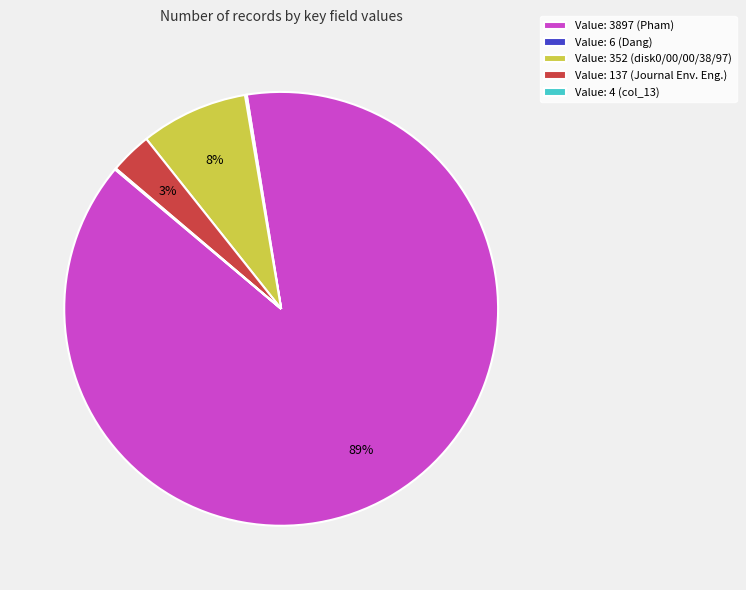

True or false: Value: 137 (Journal Env. Eng.) accounts for 3% of the total.

True